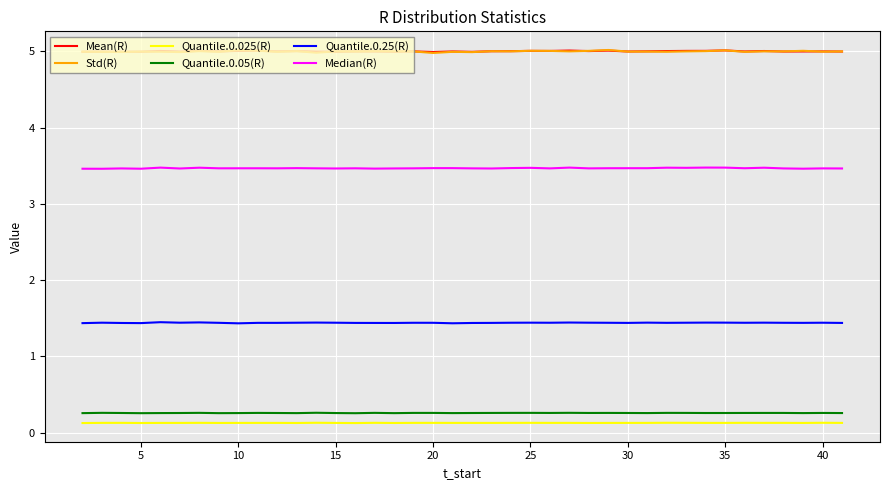

Which series has the largest range (max minus min)?

Std(R)